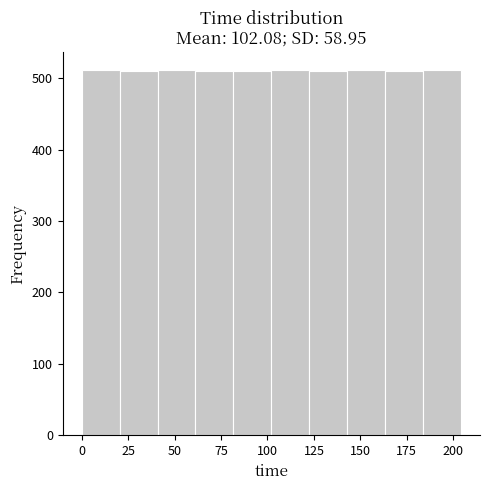

What is the height of the bar covering 120 to 145 on the x-axis? Neither the bar edges nor the heights are printed on the chart, so give them approximately, as read against the axes.

510